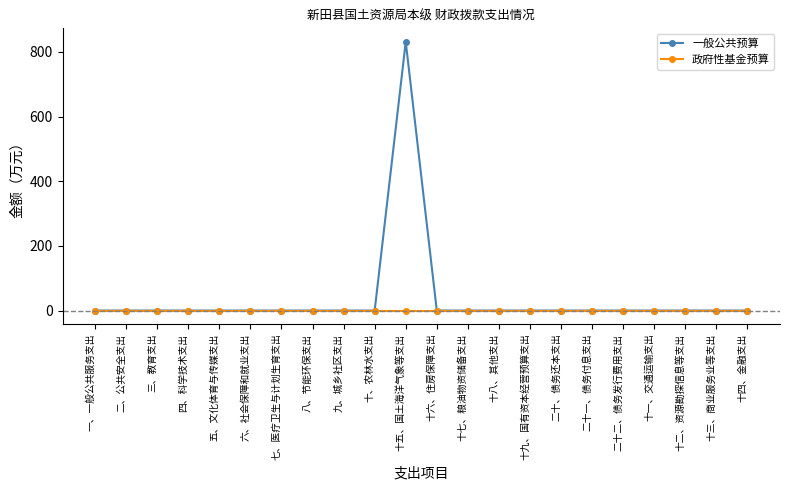

How many data points does each series have?

22